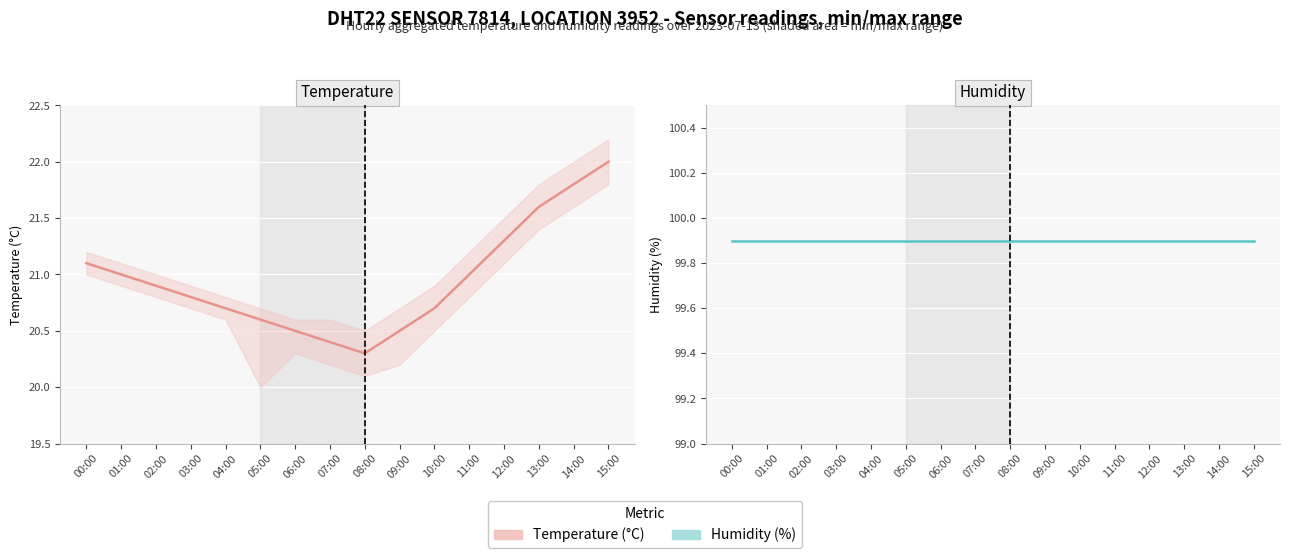

What is the label of the 15th point from the left?

14:00